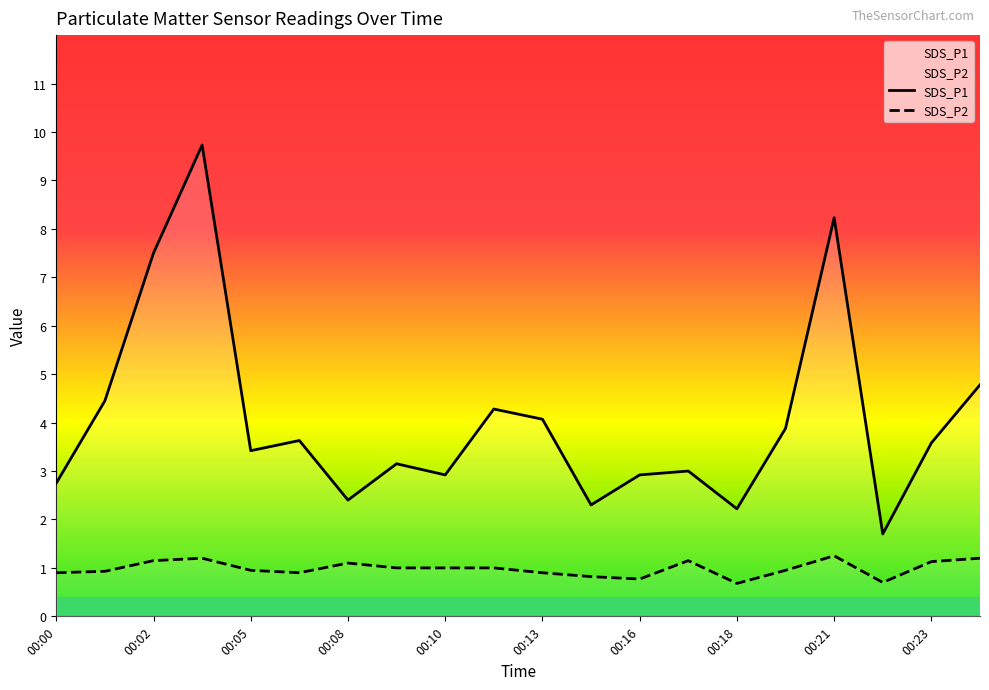

True or false: SDS_P2 and SDS_P1 intersect in this chart.

False